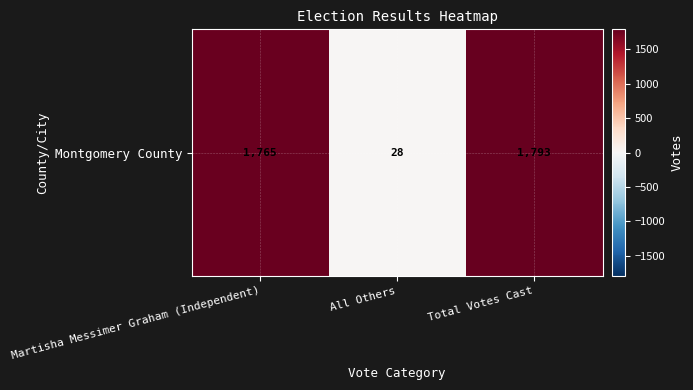

Between All Others and Total Votes Cast, which is larger?

Total Votes Cast